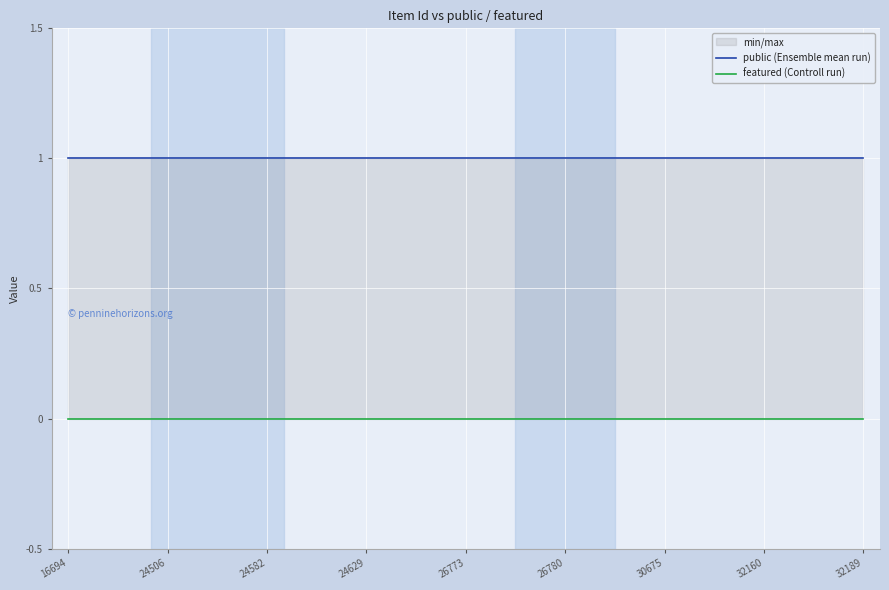

Is this an area chart (filled region under the line)?

No